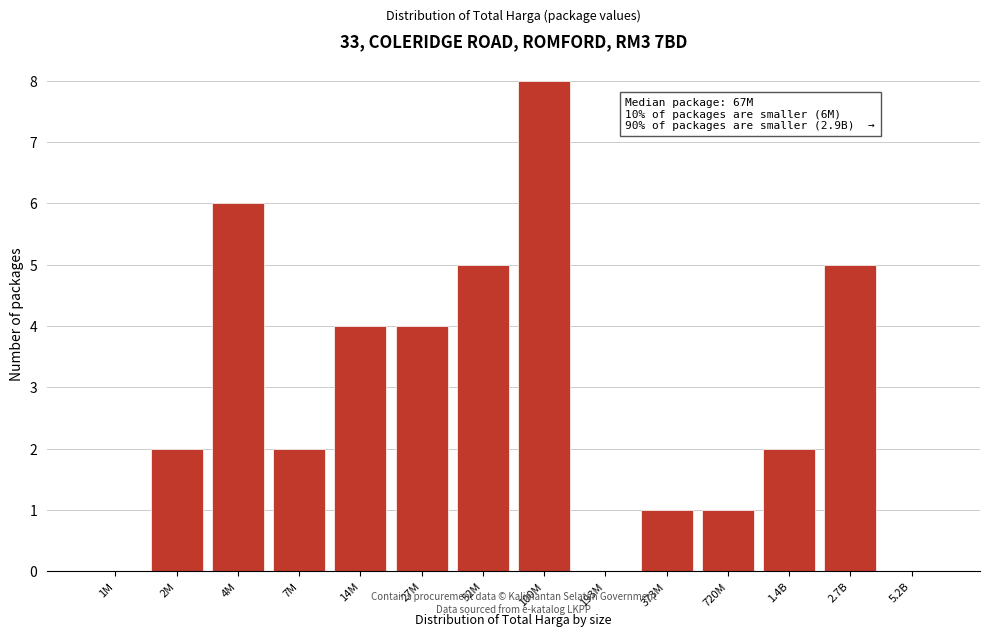

Reading left to right, what are all the values shown in this chart?

1M=0	2M=2	4M=6	7M=2	14M=4	27M=4	52M=5	100M=8	193M=0	373M=1	720M=1	1.4B=2	2.7B=5	5.2B=0